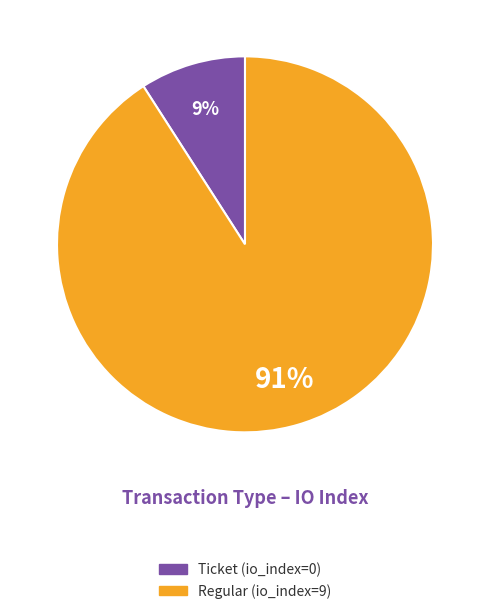

What is the smallest slice in the pie chart?

Ticket